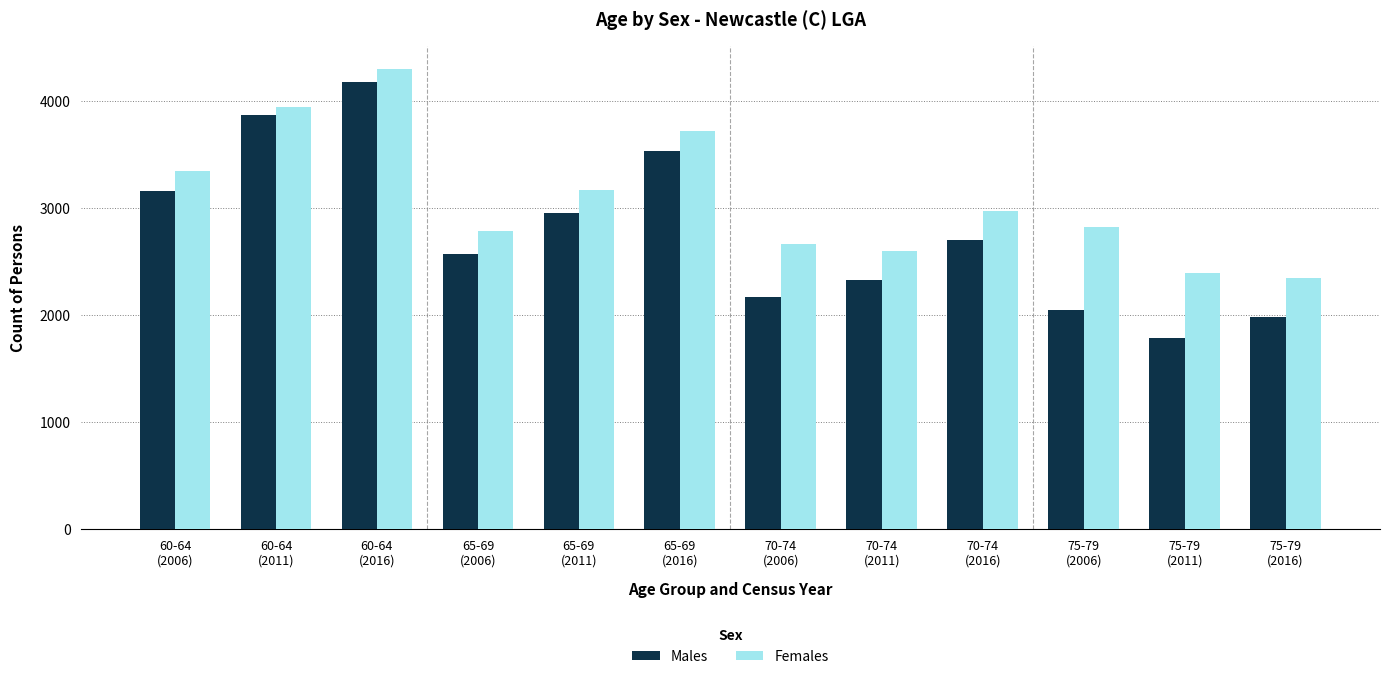

List the series in order of their overall mean, highest first.

Females, Males